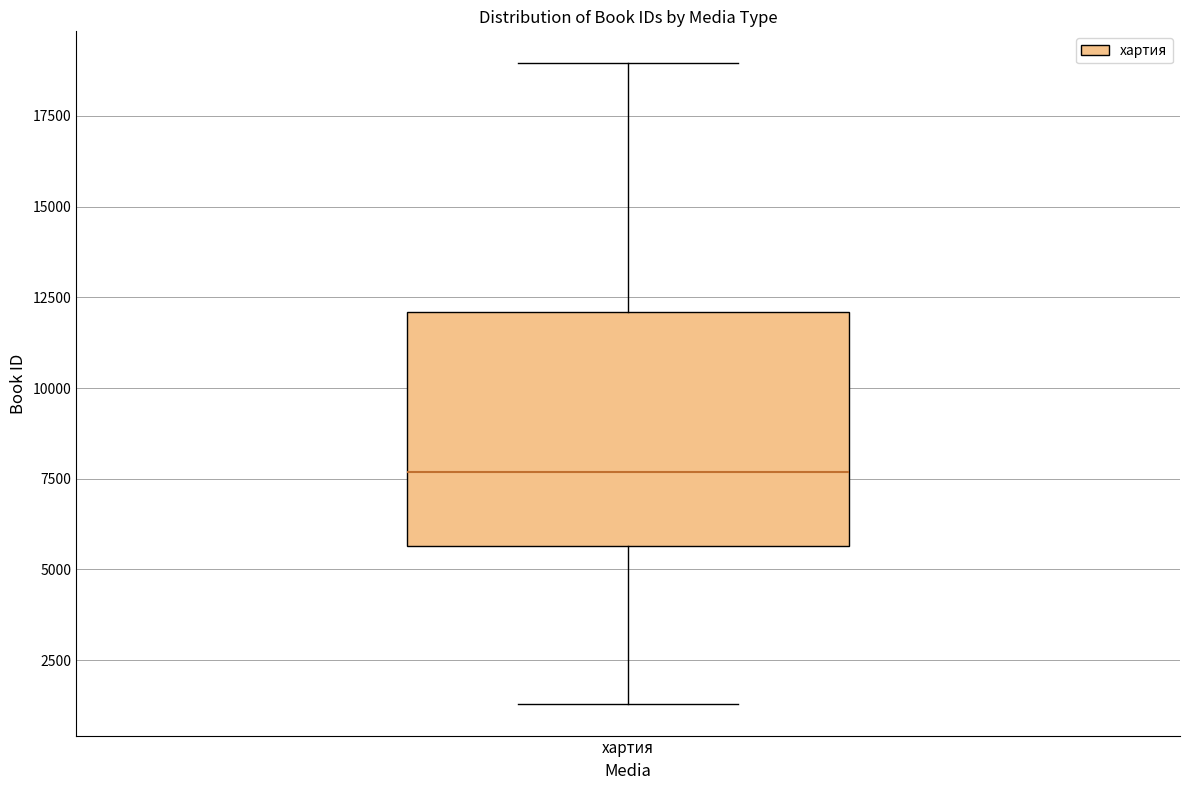

Read this box plot against the y-axis: the position of the median line, the range covered by the box, and the ends of both whiskers. The values are not printed on the chart, so give them approximately, as read against the axis.

median 7500, box 5500 to 12000, whiskers 1500 to 19000